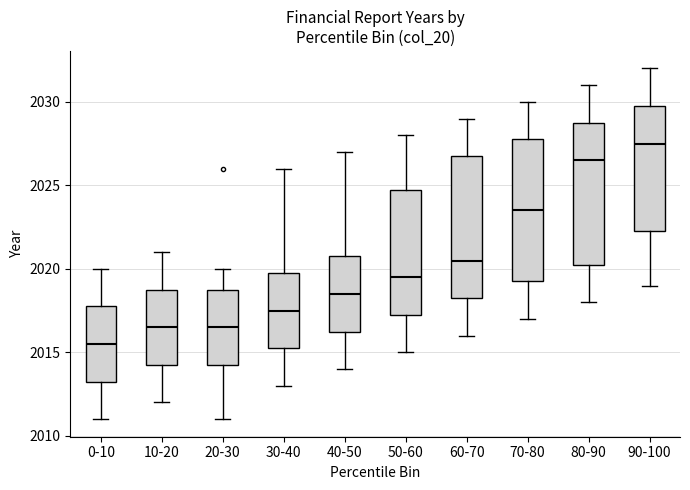

Which box has the lowest median line?

0-10